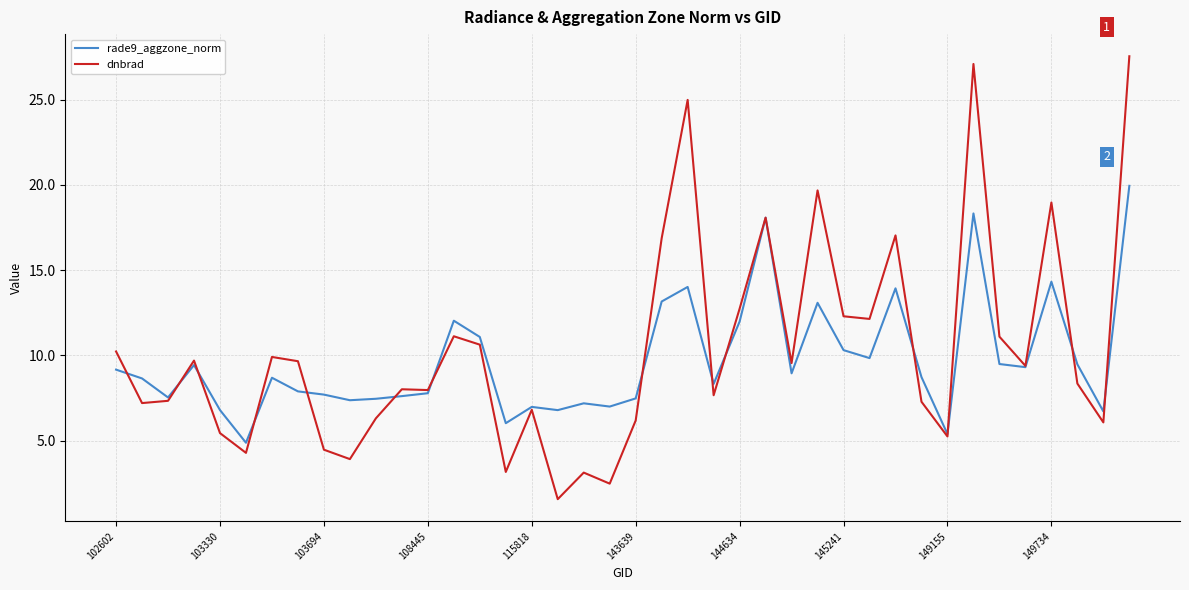

Which series has the widest spread of values?

dnbrad